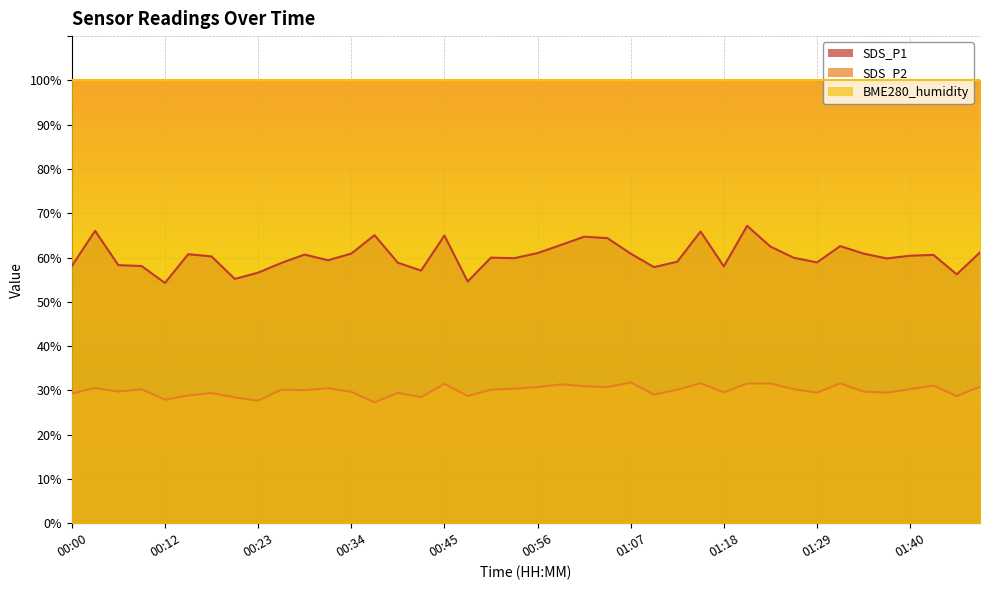

True or false: SDS_P2 and SDS_P1 cross at least once.

False